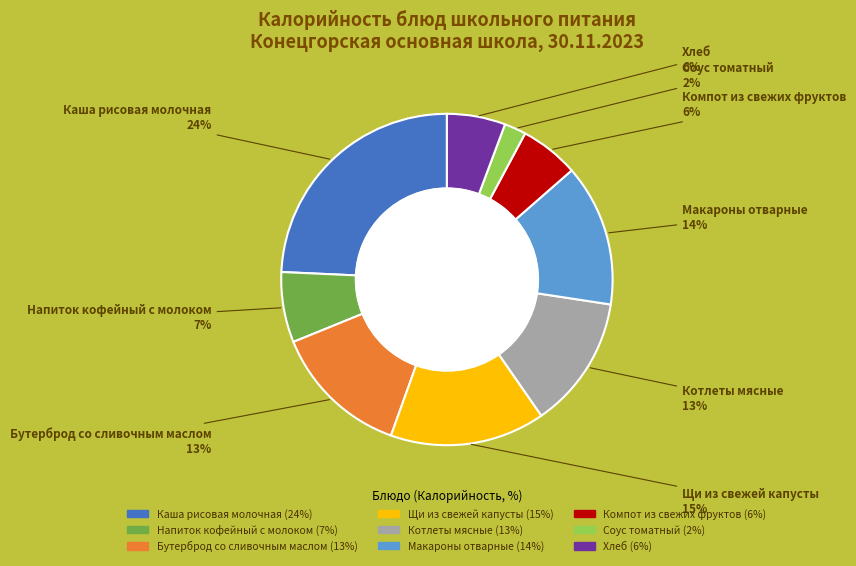

Between Бутерброд со сливочным маслом and Соус томатный, which is larger?

Бутерброд со сливочным маслом